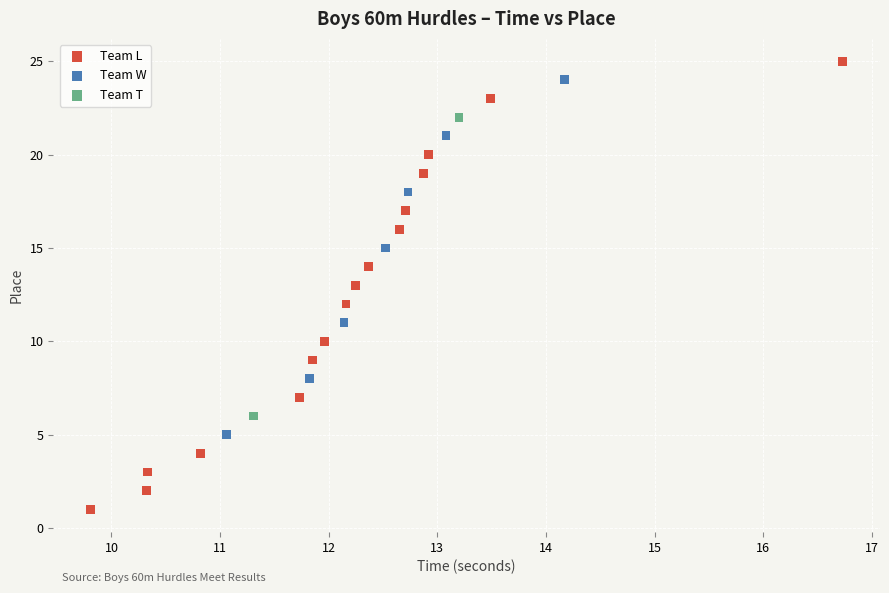

What are all the series names shown in the legend?

Team L, Team W, Team T